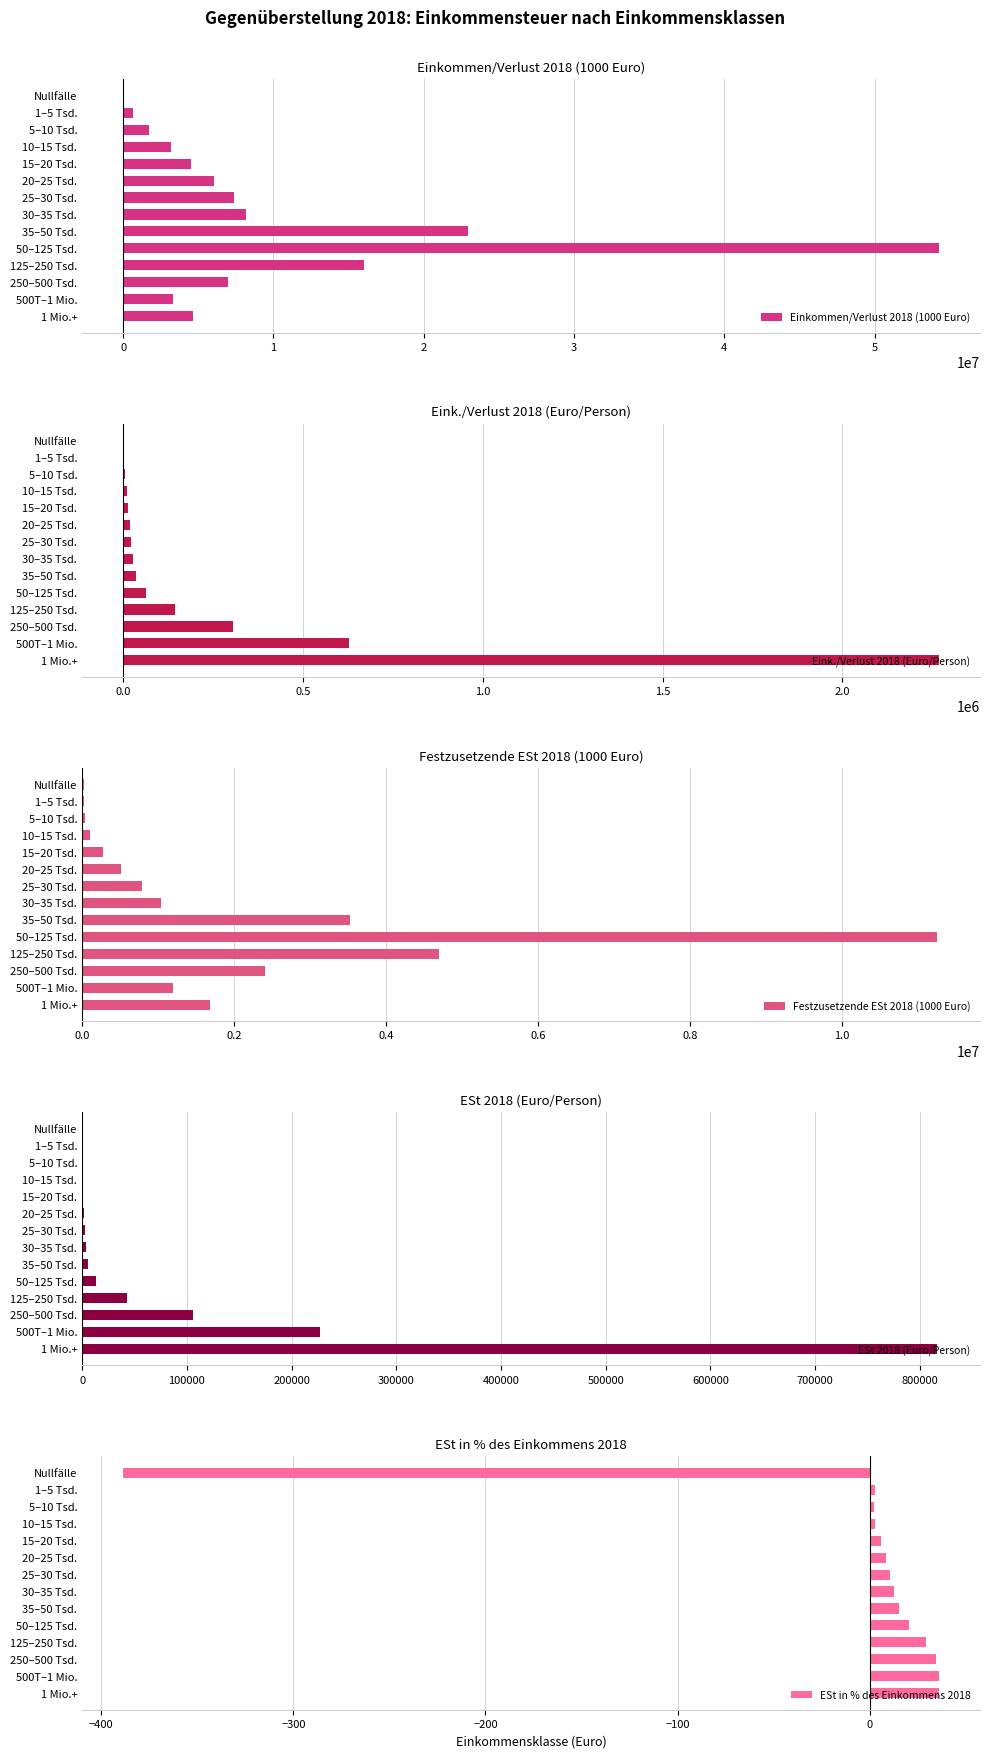

How many positive values does the Einkommen/Verlust 2018 (1000 Euro) series have?

13